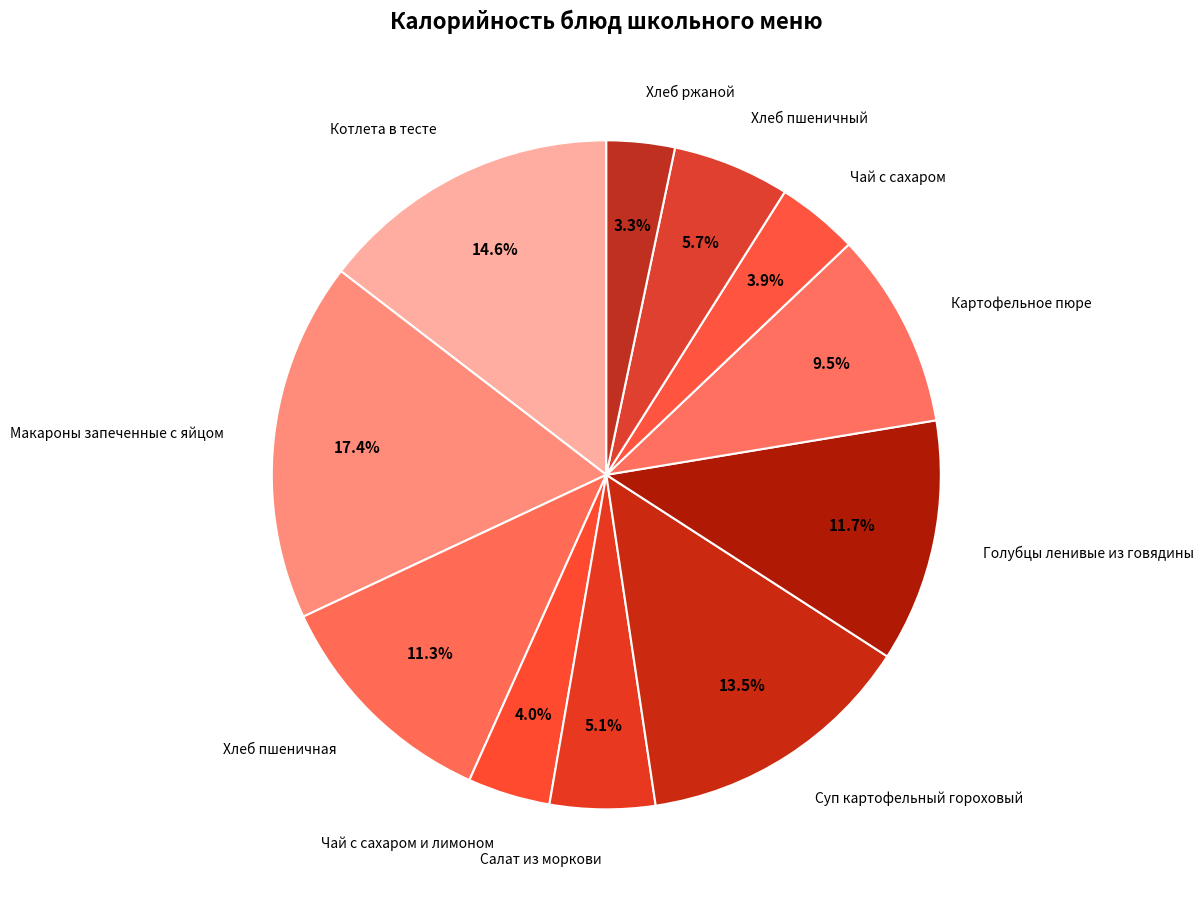

Does any single category account for the majority?

No